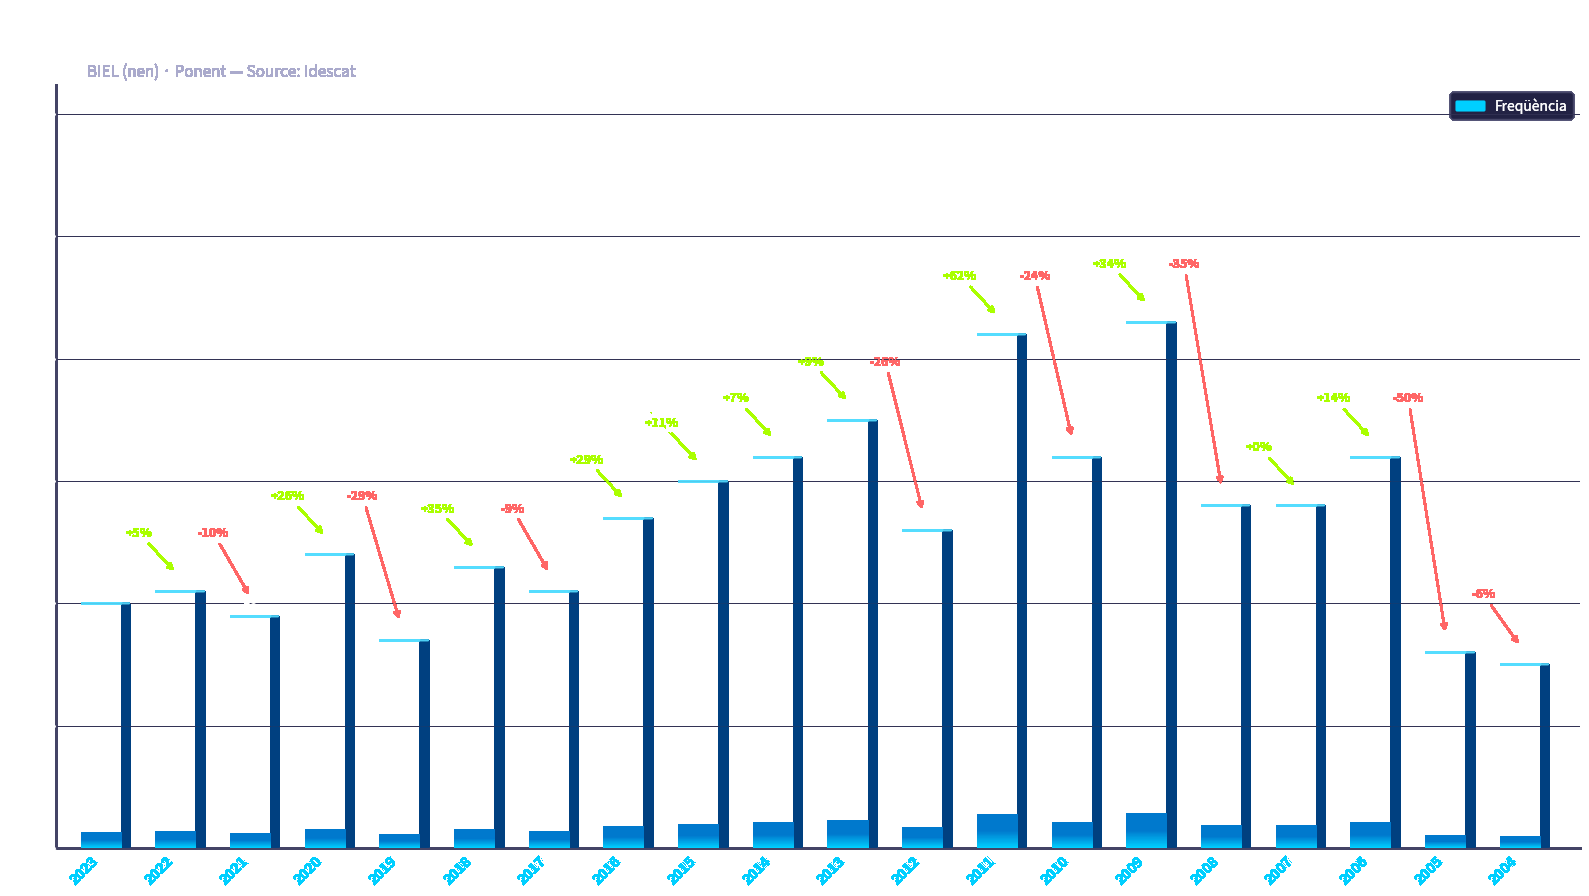

True or false: the data shows 10 at 2021.

False